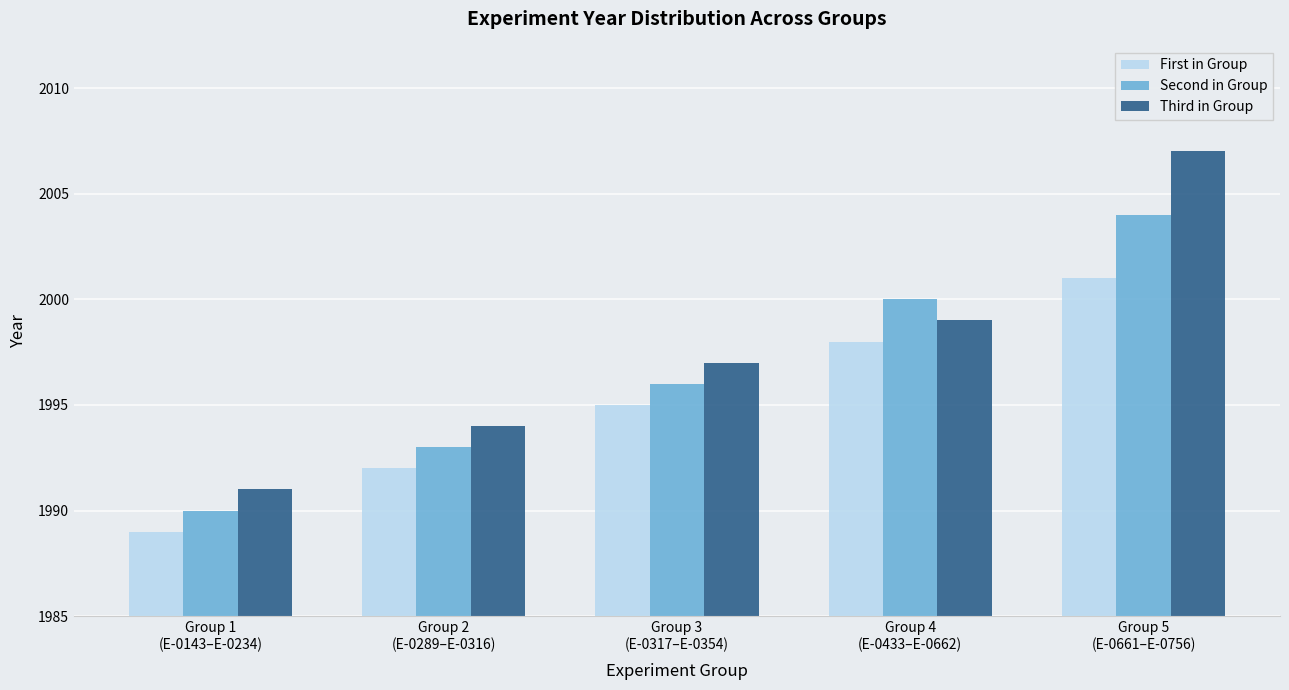

How many series are shown in this chart?

3